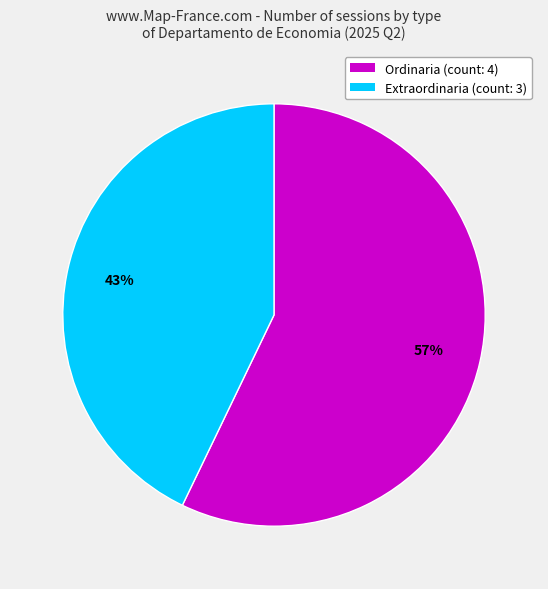

To the nearest percent, what percentage of the pie is Extraordinaria?

43%